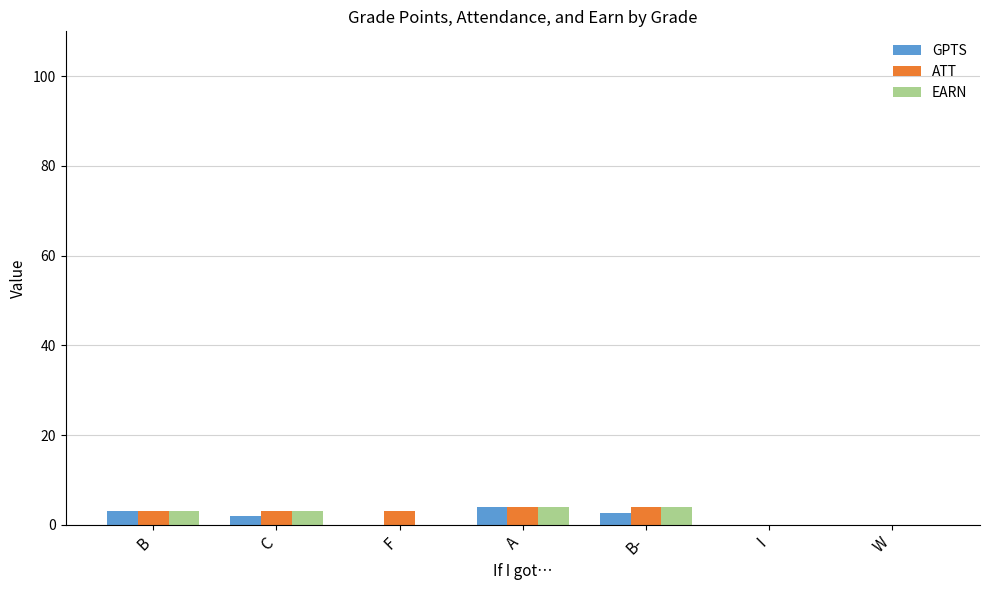

Are the bars grouped side by side (vs. stacked)?

Yes